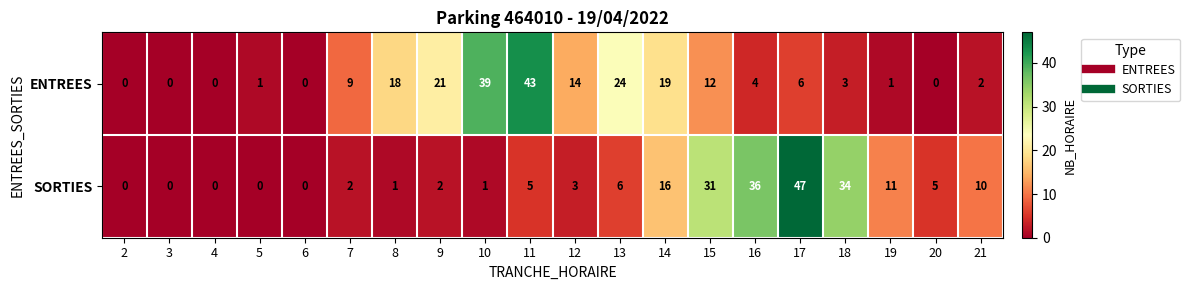

How many series are shown in this chart?

2